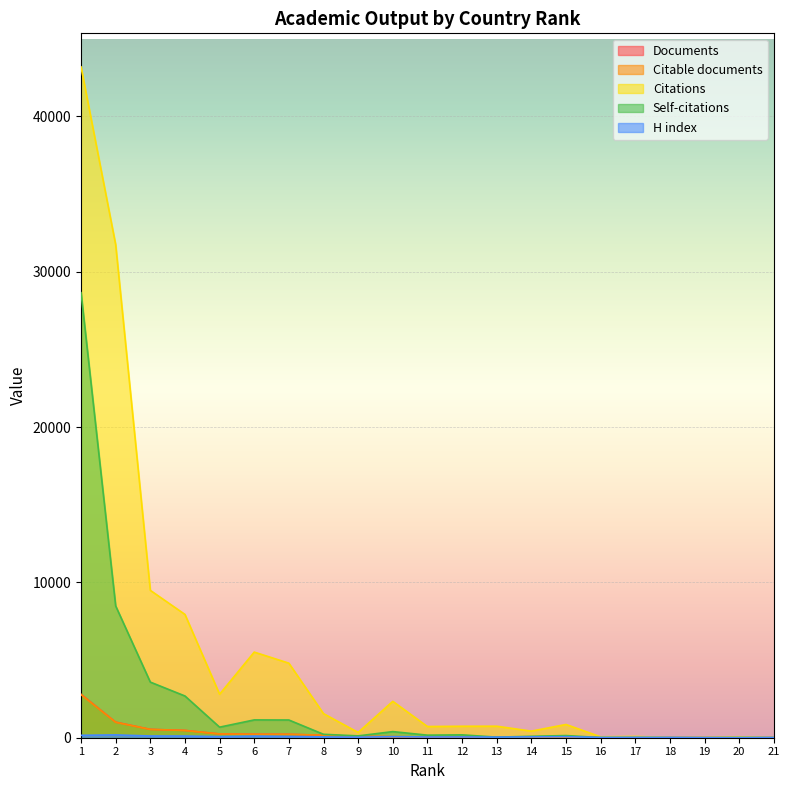

Reading left to right, transcribe all the data shown in this chart.

Documents: 2795	1002	538	470	243	222	217	166	83	66	54	41	31	28	26	8	7	5	4	3	2
Citable documents: 2773	994	534	468	241	219	216	162	83	65	51	41	31	28	26	8	7	5	4	3	2
Citations: 43189	31745	9488	7938	2799	5513	4799	1551	339	2343	721	738	741	424	852	59	81	20	20	60	10
Self-citations: 28652	8483	3581	2687	680	1147	1141	220	118	394	165	185	37	92	139	10	14	5	0	6	7
H index: 155	181	112	108	72	104	81	52	37	69	49	51	39	54	67	21	25	22	12	15	17